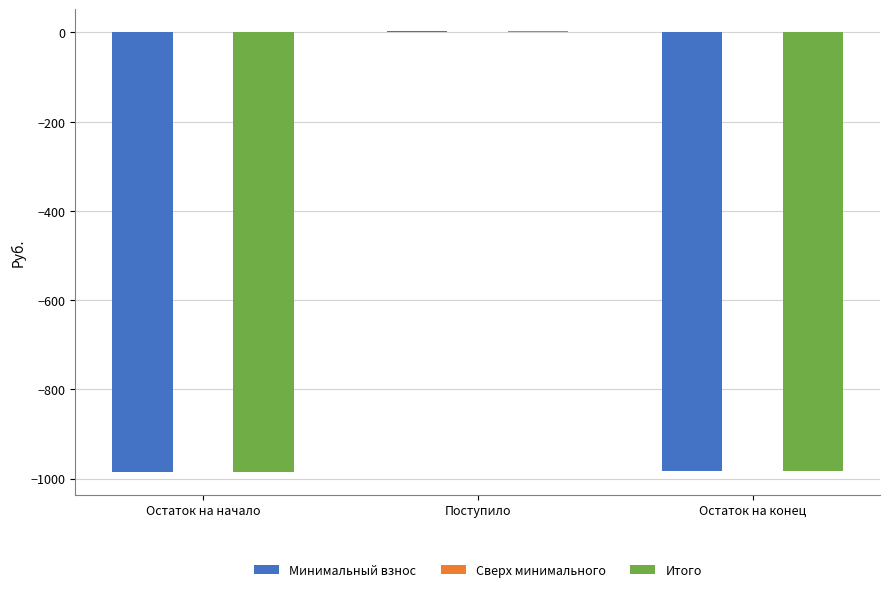

What is the spread (max minus min) of values at Остаток на конец?

0.0